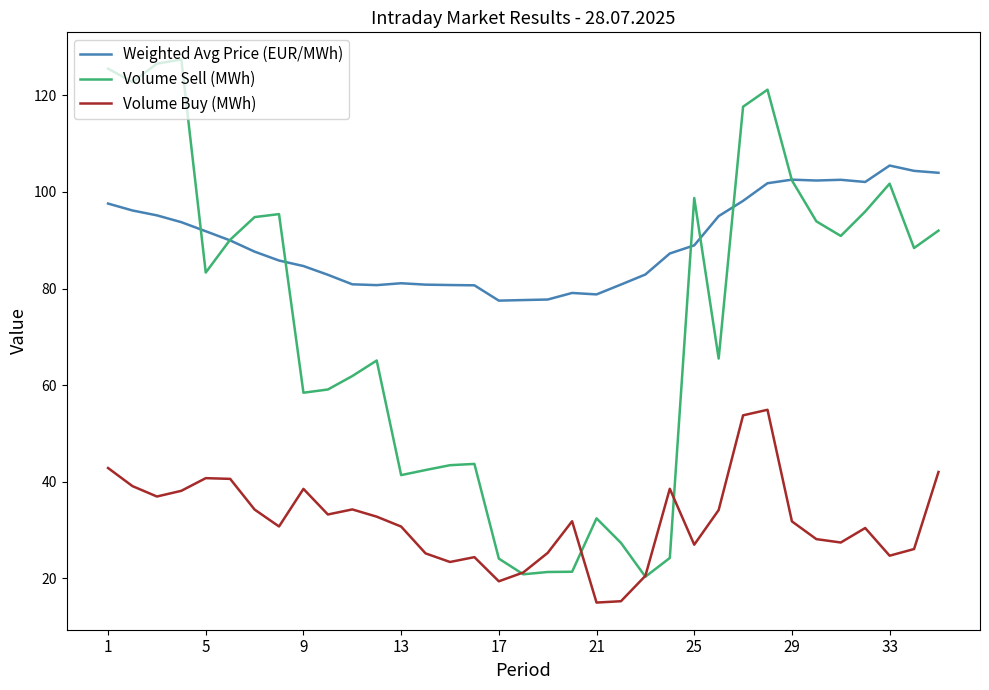

What is the highest value of the Volume Buy (MWh) series?

54.9